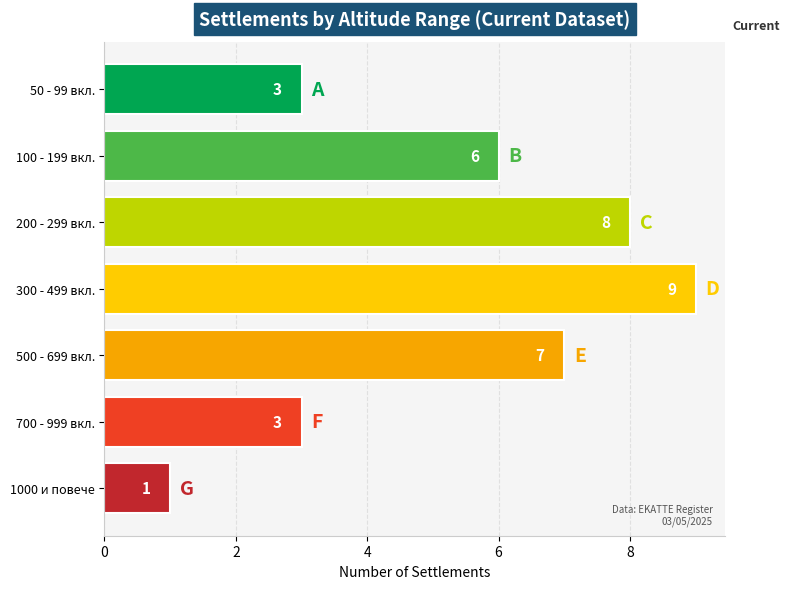

Which label corresponds to the largest value in the chart?

300 - 499 вкл.